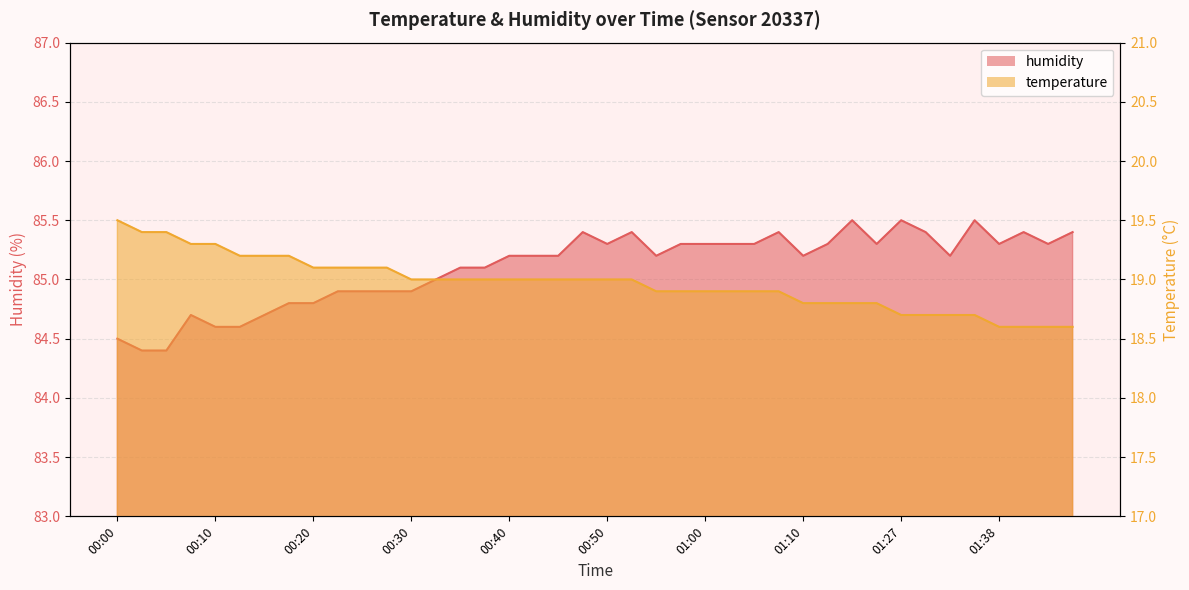

True or false: temperature and humidity intersect in this chart.

False